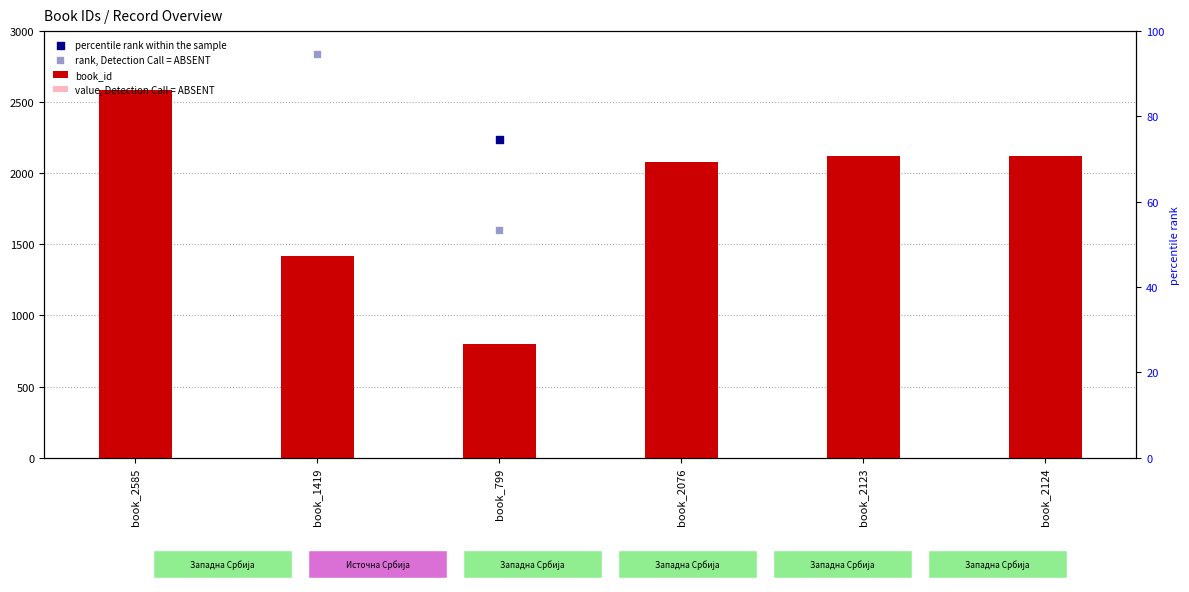

At which category is the sum across all series the highest?

book_2585